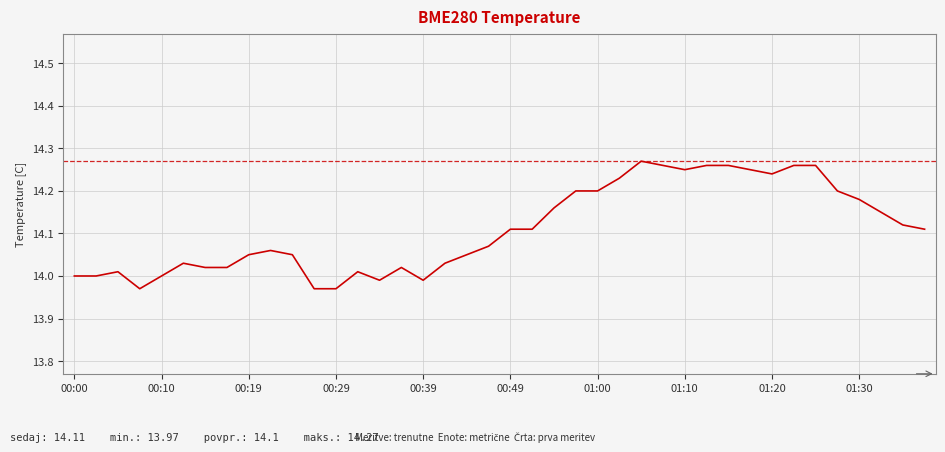

How many lines are shown in the chart?

1